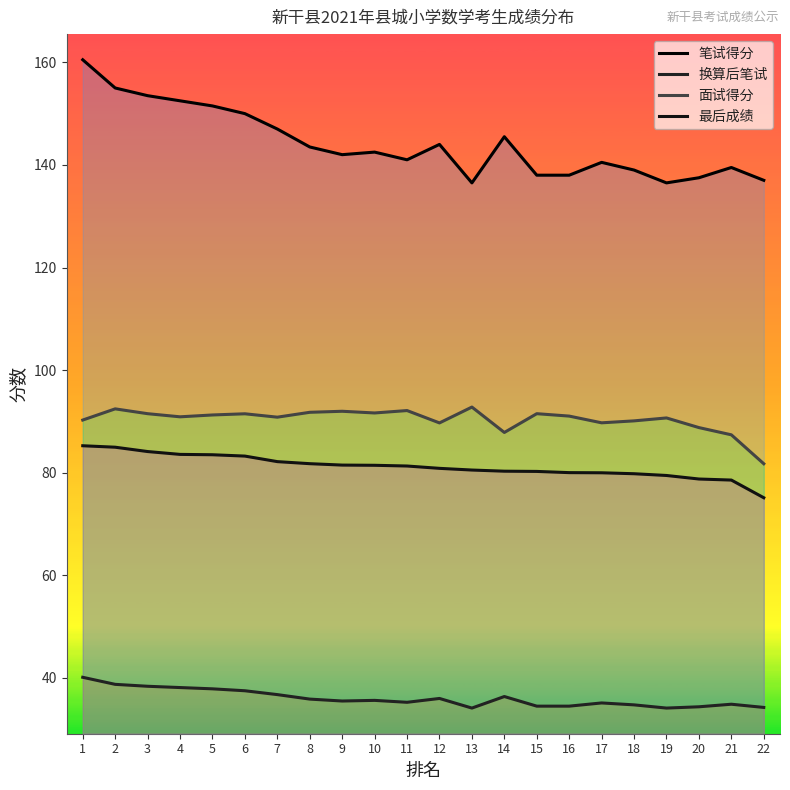

Which category has the lowest value across all series?

13